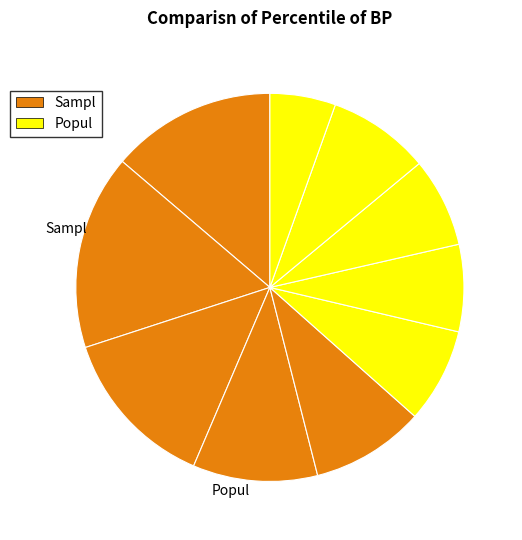

How many slices are in this pie chart?

10